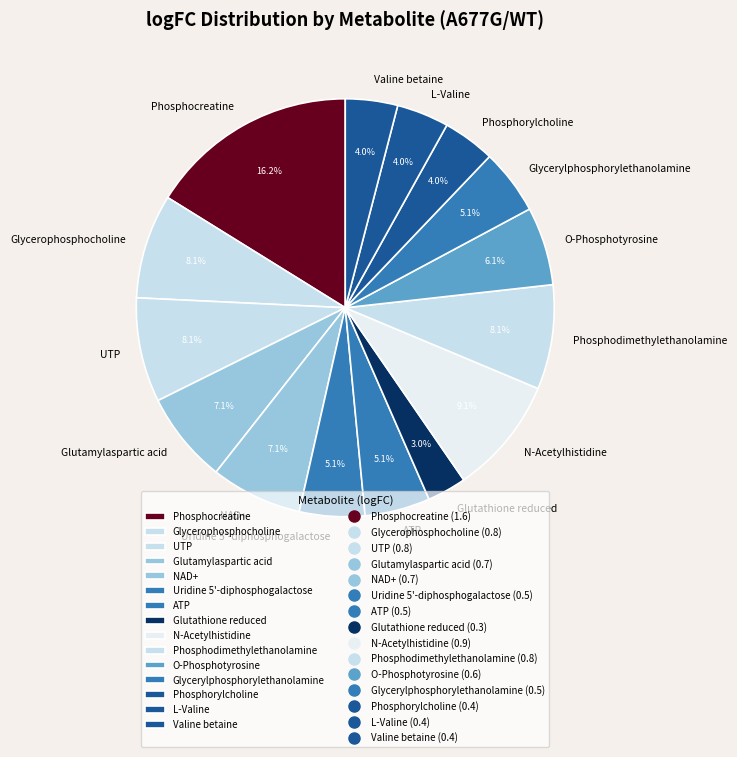

Is it true that Phosphocreatine is 16% of the pie?

True